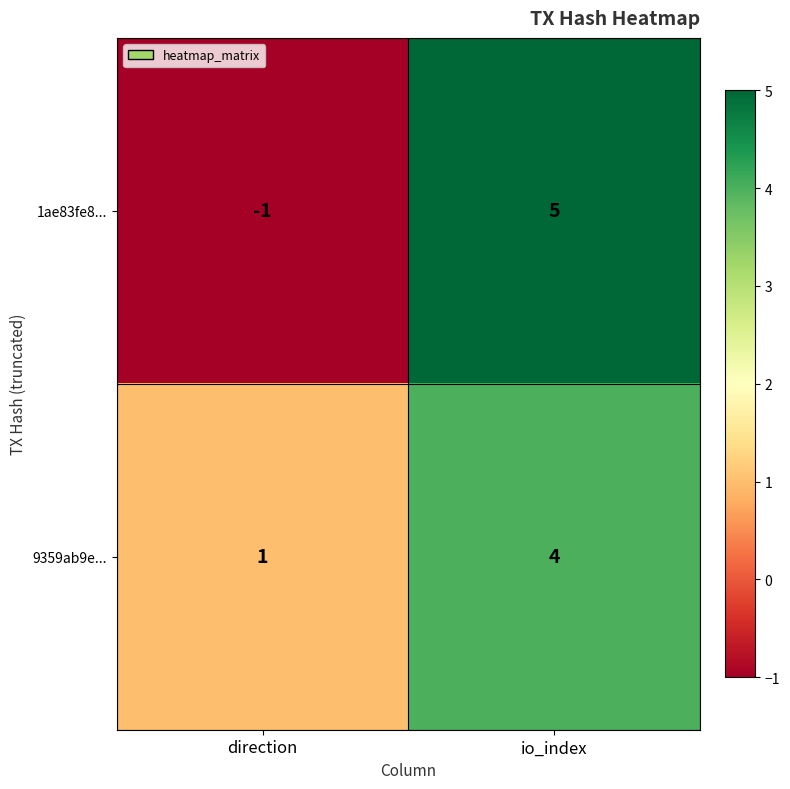

Which series has the largest total across all categories?

9359ab9e...